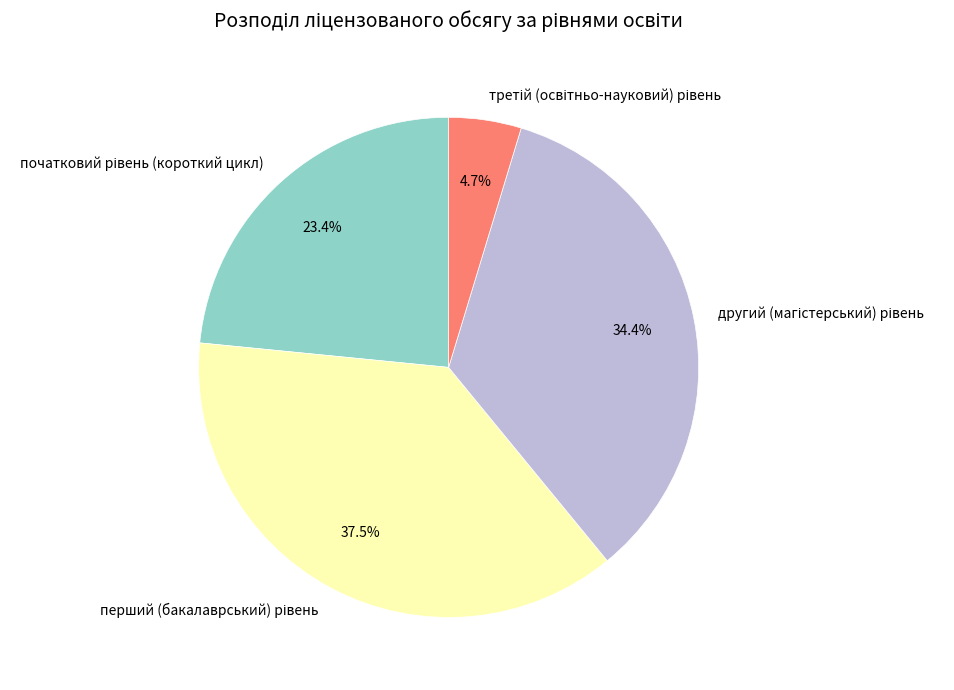

Is there a majority slice in this chart?

No